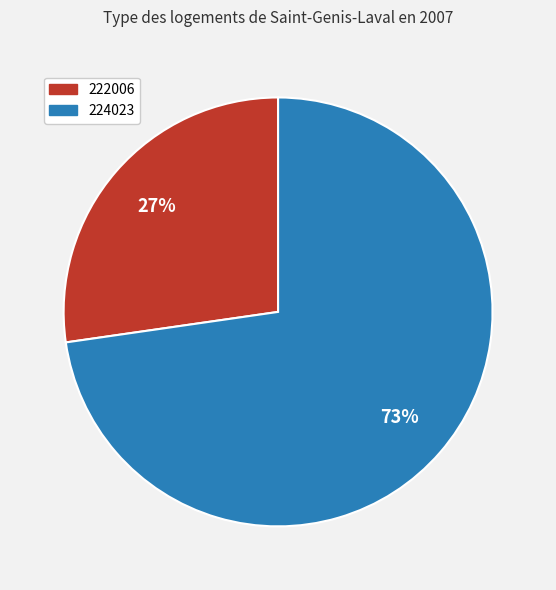

To the nearest percent, what portion does 224023 represent?

73%